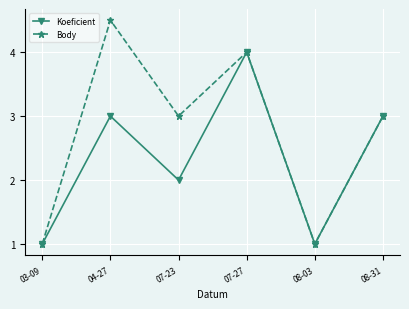

What is the value of the Koeficient point at the 1st from the left?

1.0